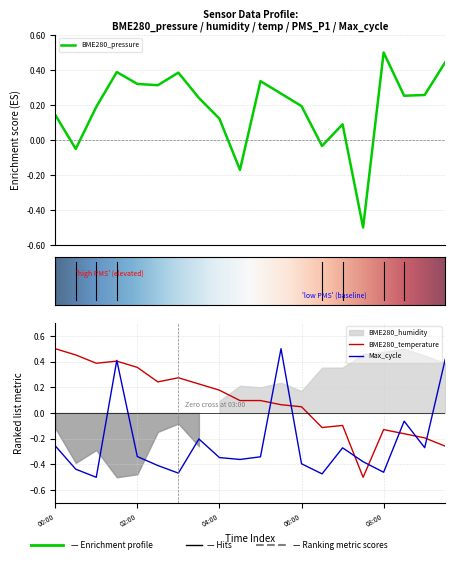

The Max_cycle series shows -0.4 at 06:00. True or false?

True